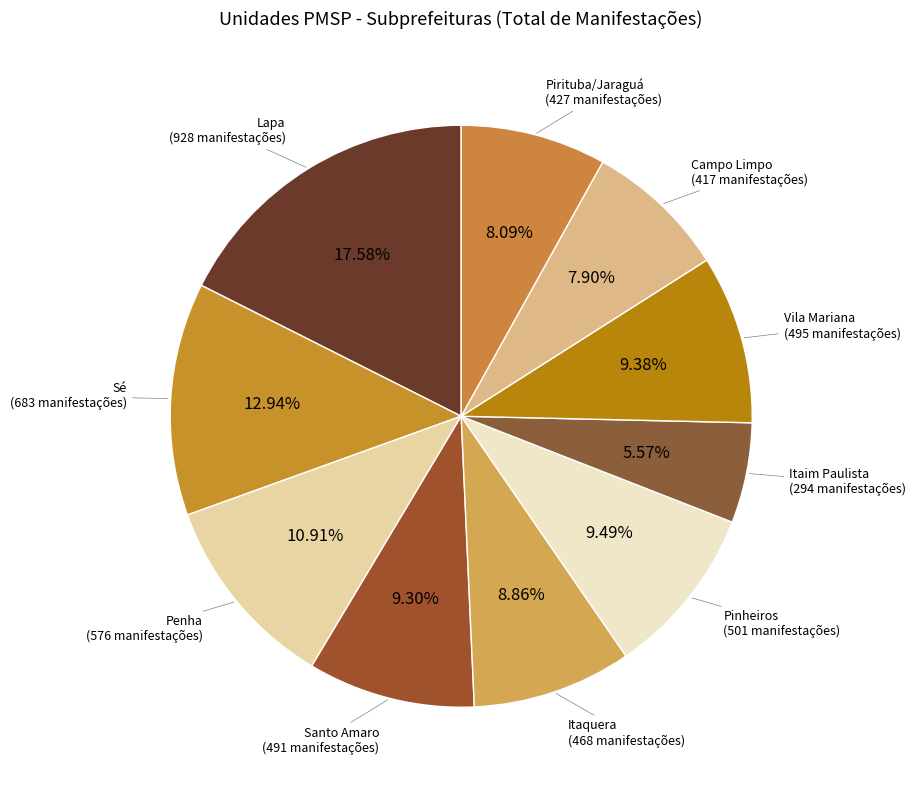

To the nearest percent, what is the difference between the largest and smallest slice percentages?

12%